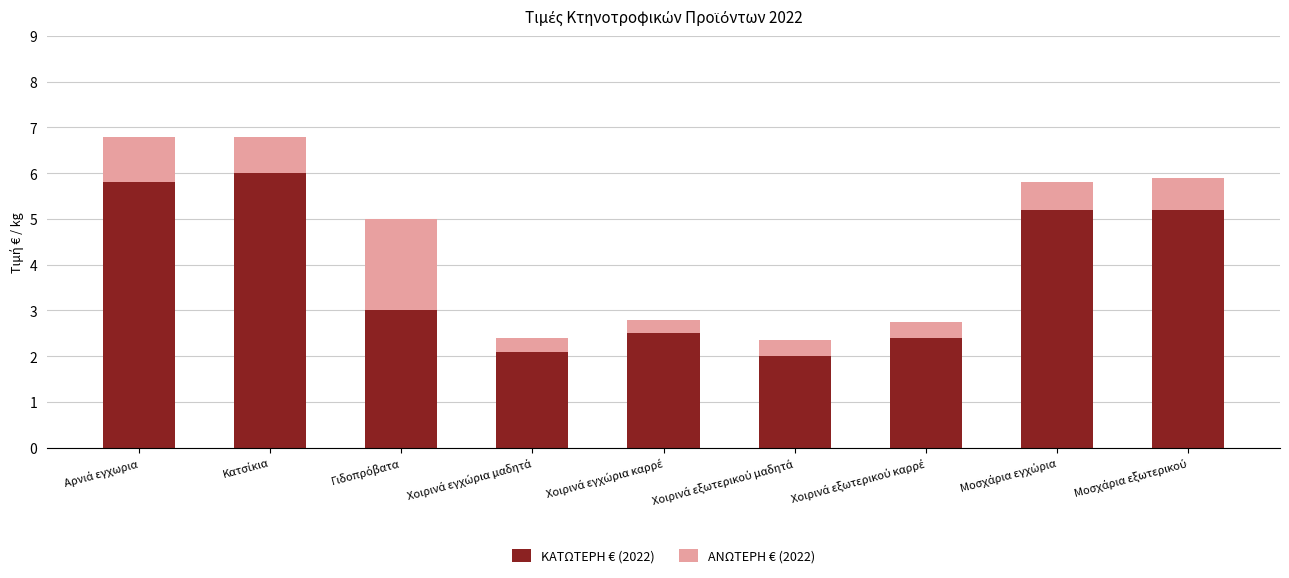

What is the highest value of the ΚΑΤΩΤΕΡΗ € (2022) series?

6.0